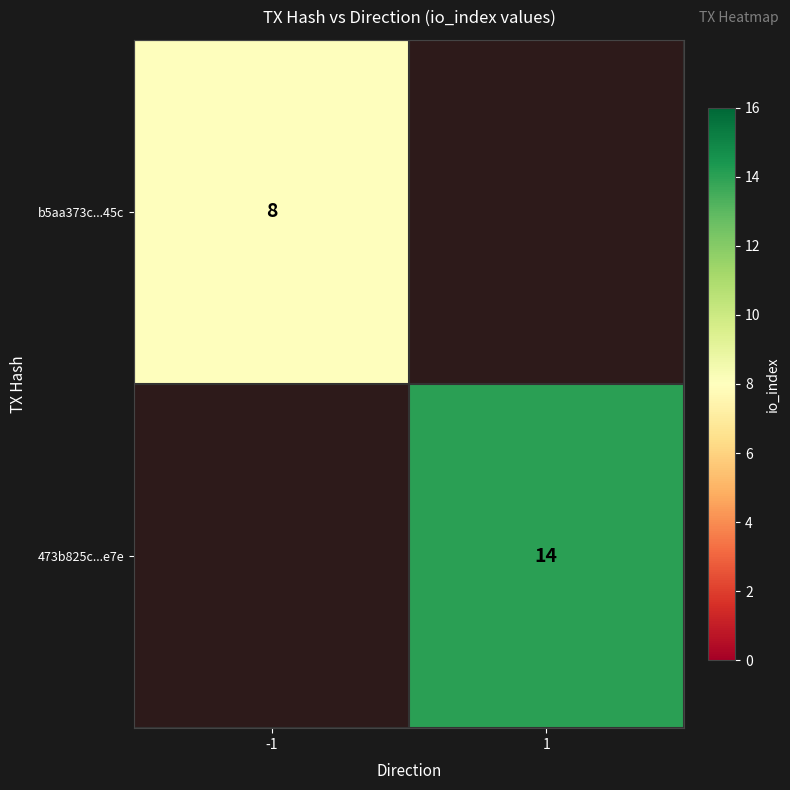

Which category has the lowest value across all series?

-1